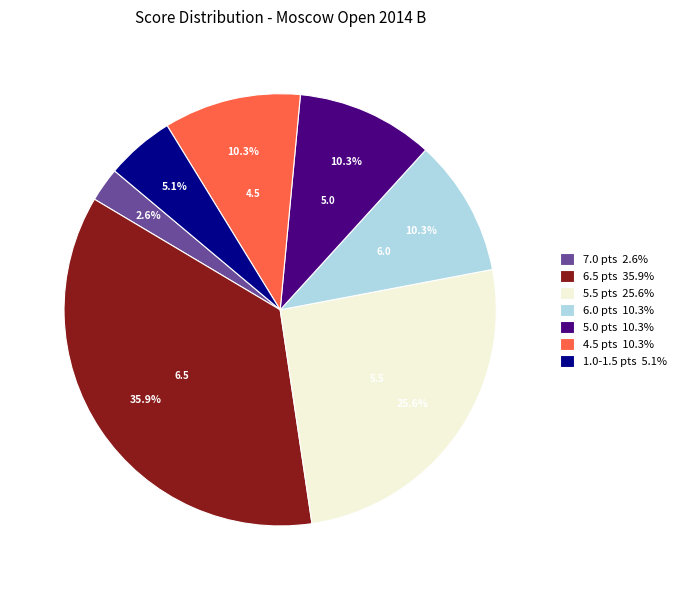

Does any single category account for the majority?

No